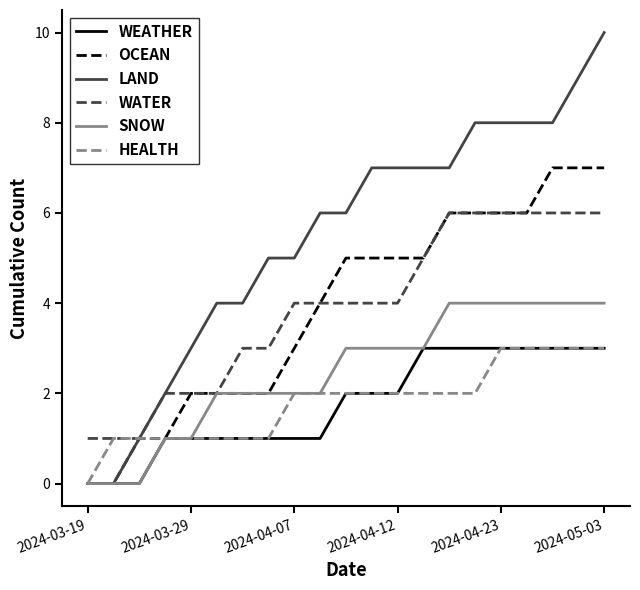

Which series has the largest range (max minus min)?

LAND